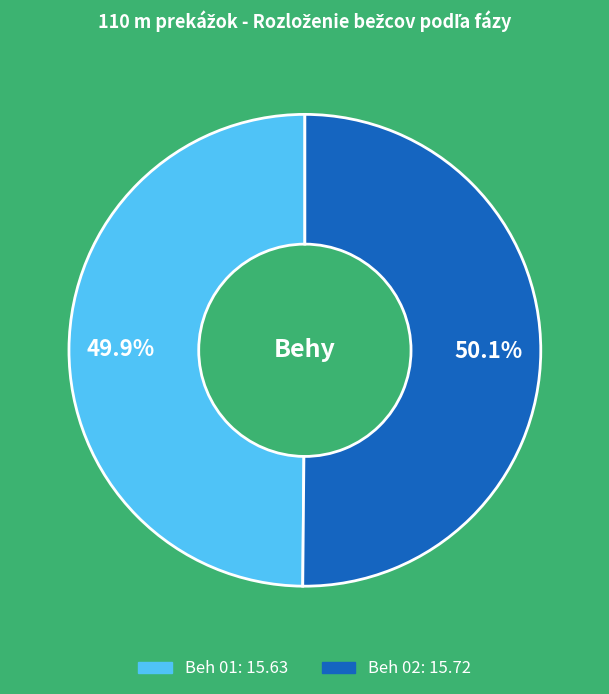

What is the total percentage of Beh 02 and Beh 01?

100.0%